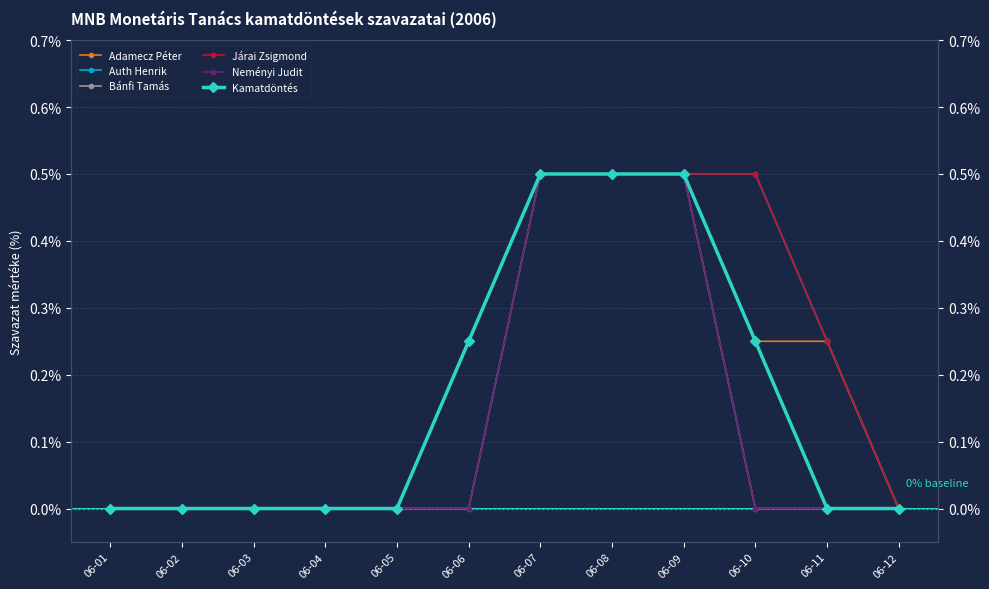

How many values in the Neményi Judit series exceed 0?

3